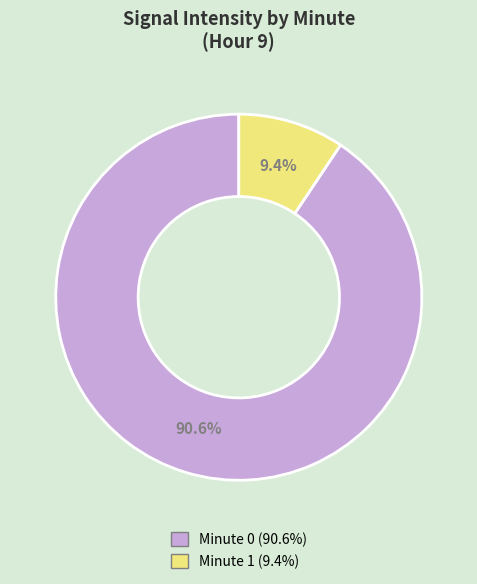

Is there any slice that represents more than half of the pie?

Yes